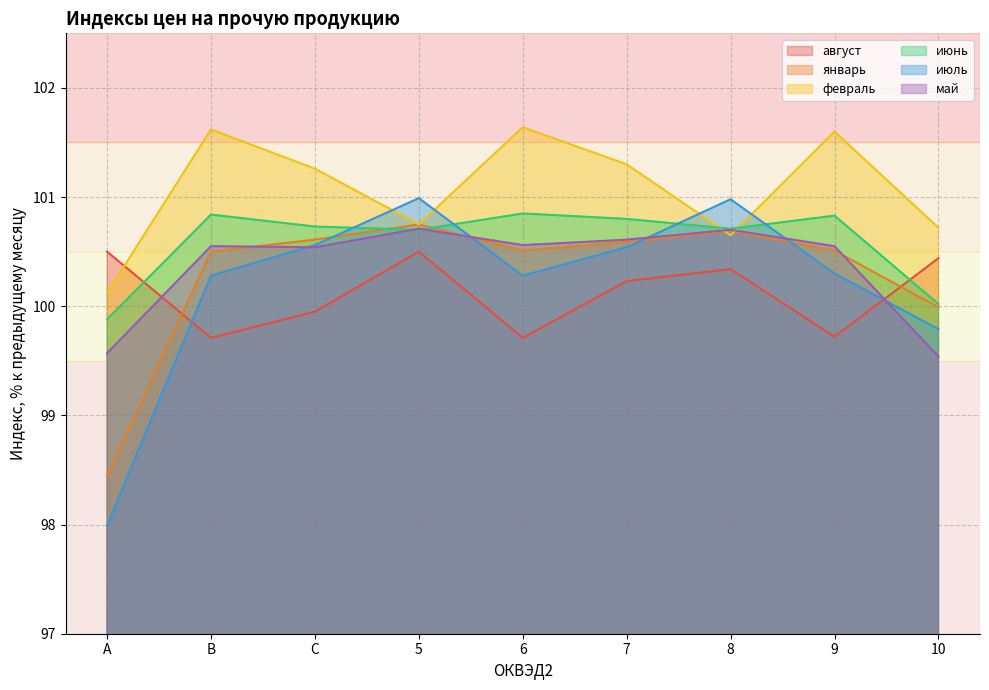

What is the difference between the second highest and second lowest values in the февраль series?

1.0